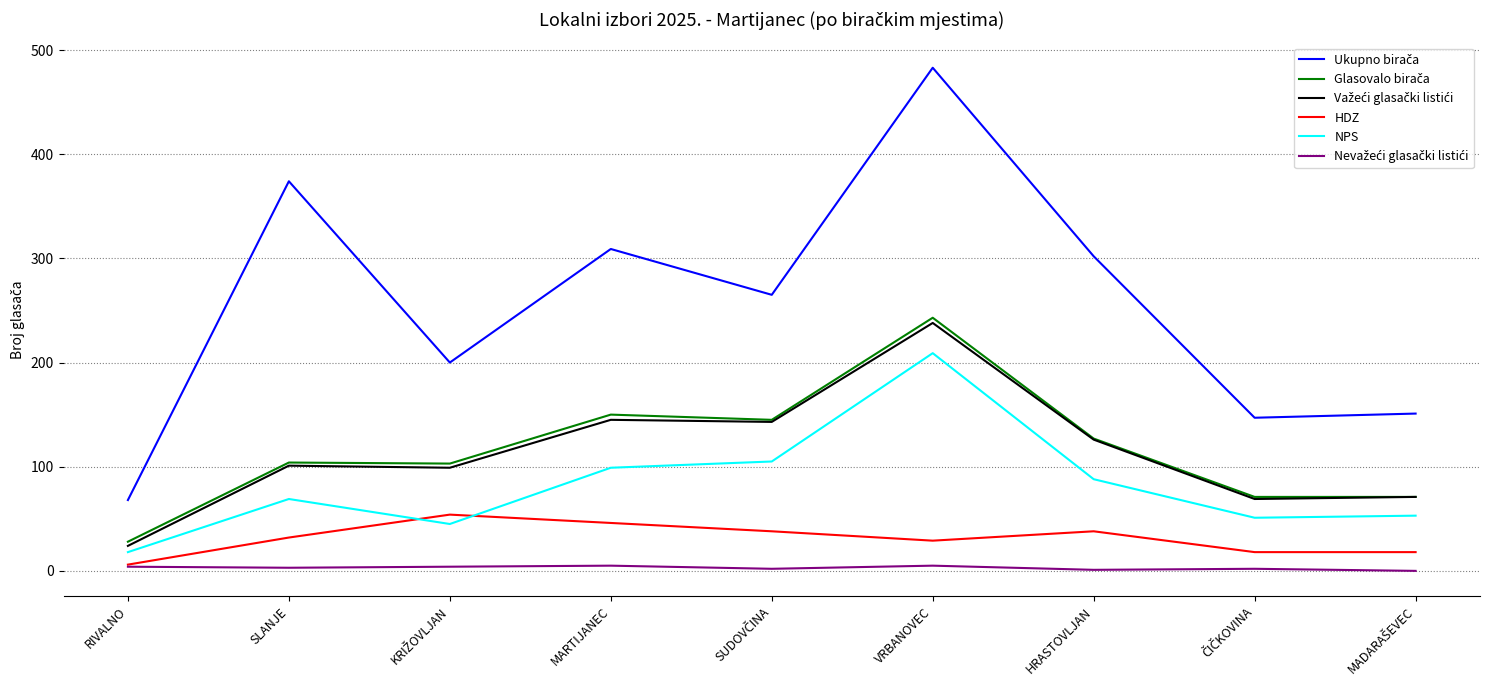

What is the greatest value displayed?

483